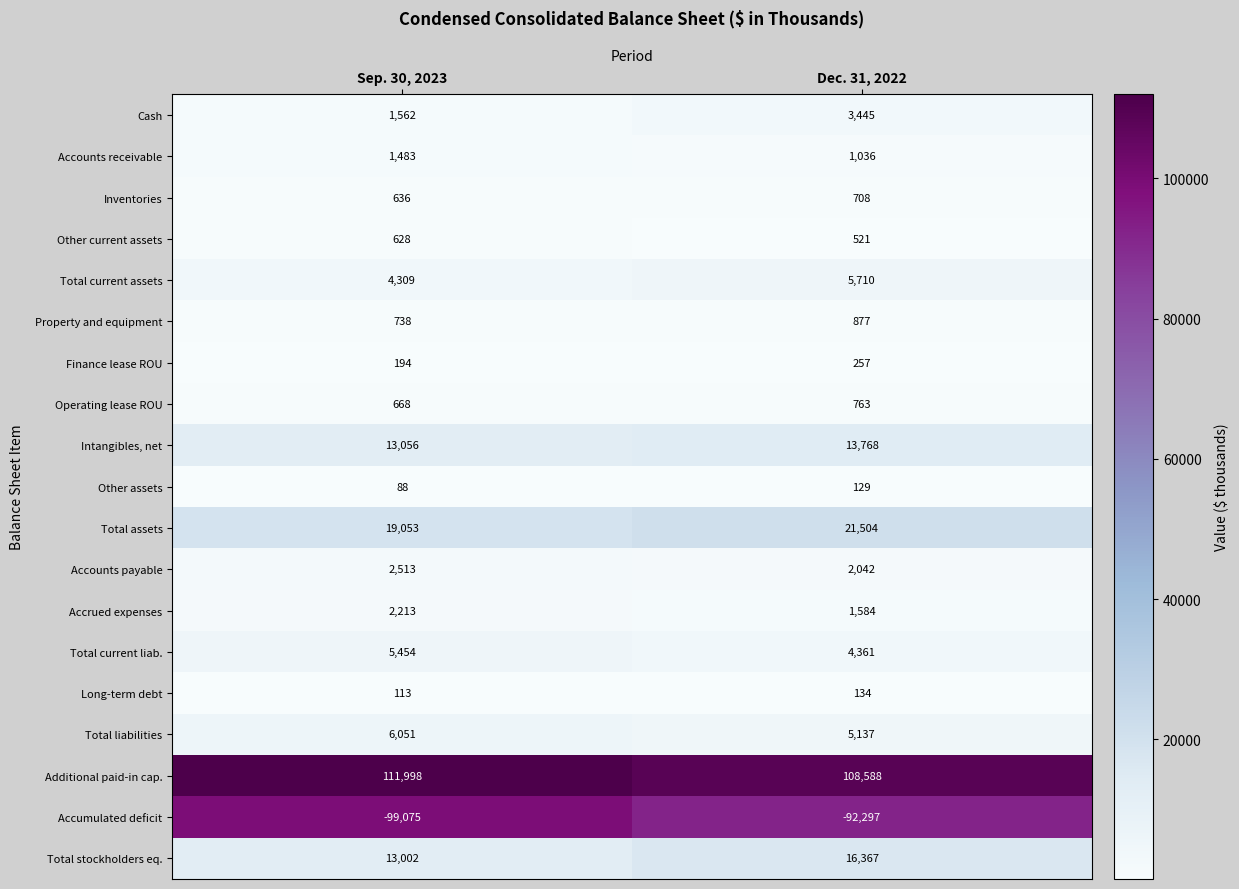

The Total current assets series shows 2789 at Dec. 31, 2022. True or false?

False